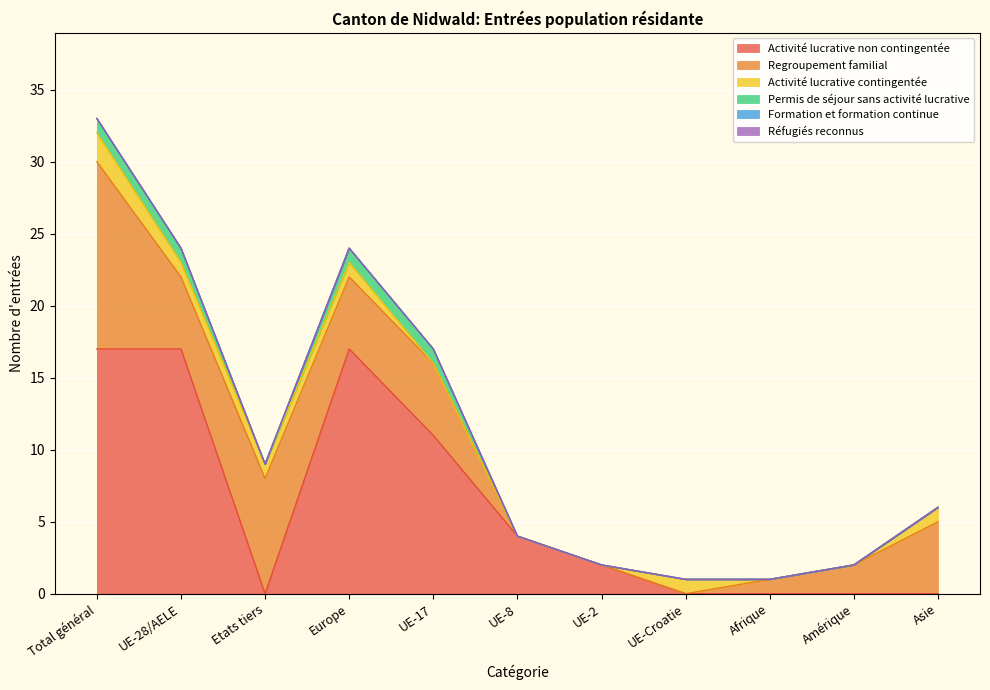

Is the value of Formation et formation continue at Total général greater than the value of Permis de séjour sans activité lucrative at Amérique?

No